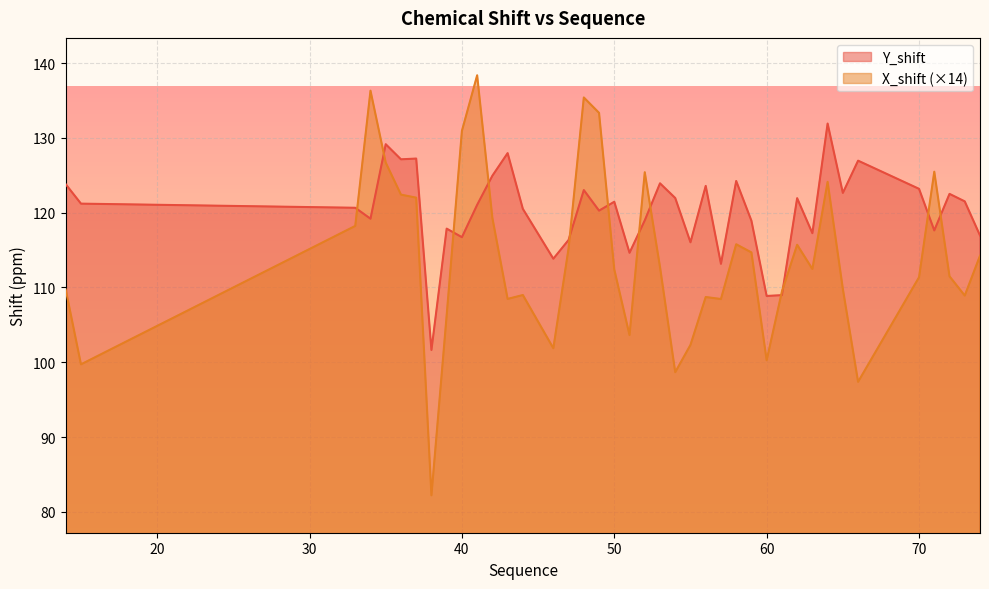

What are all the series names shown in the legend?

Y_shift, X_shift (×14)